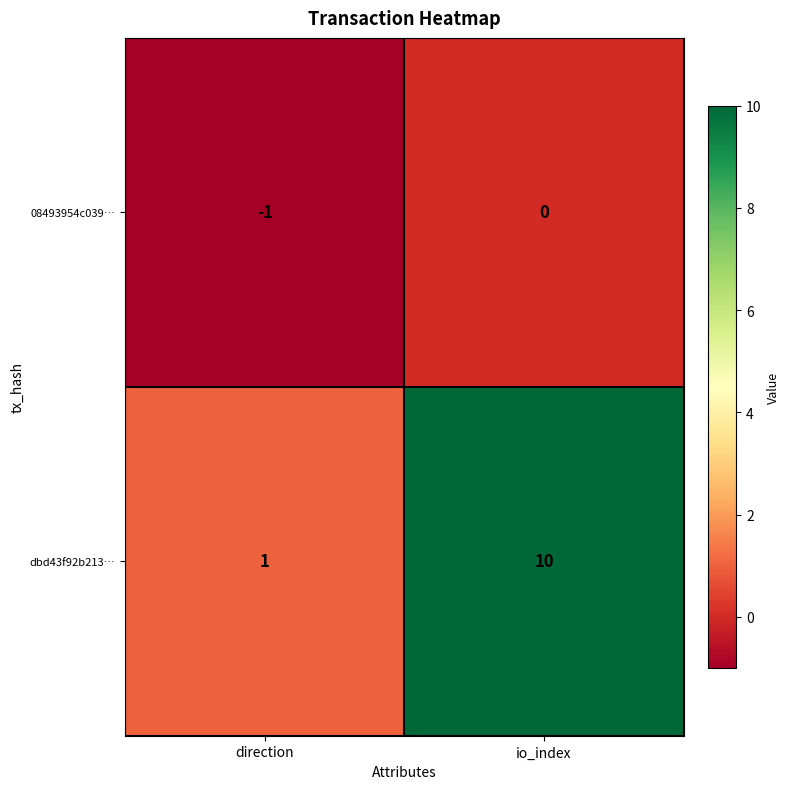

What value does the dbd43f92b213… series have at io_index?

10